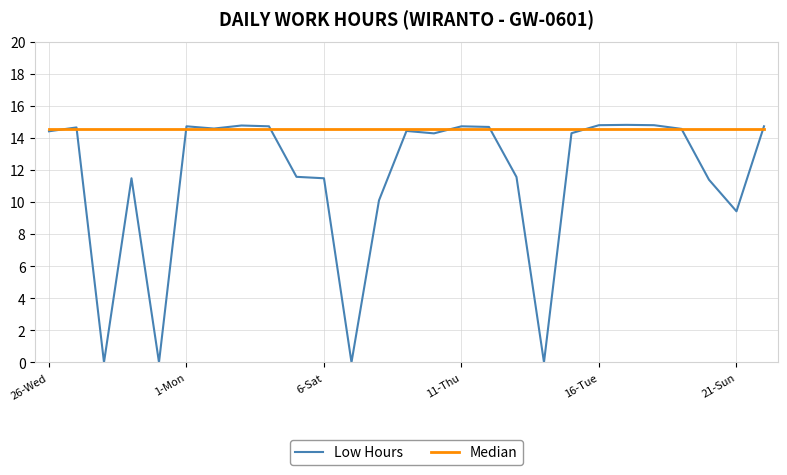

What is the sum of all Median values?

393.1